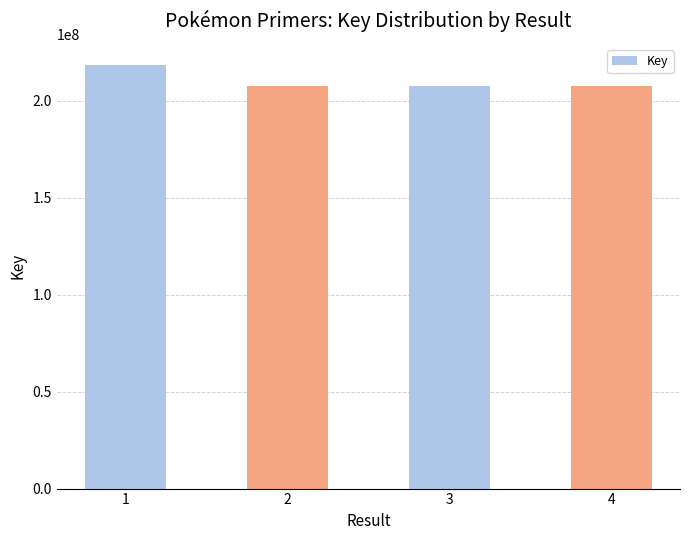

What is the sum of the values at 1 and 4?

425911884